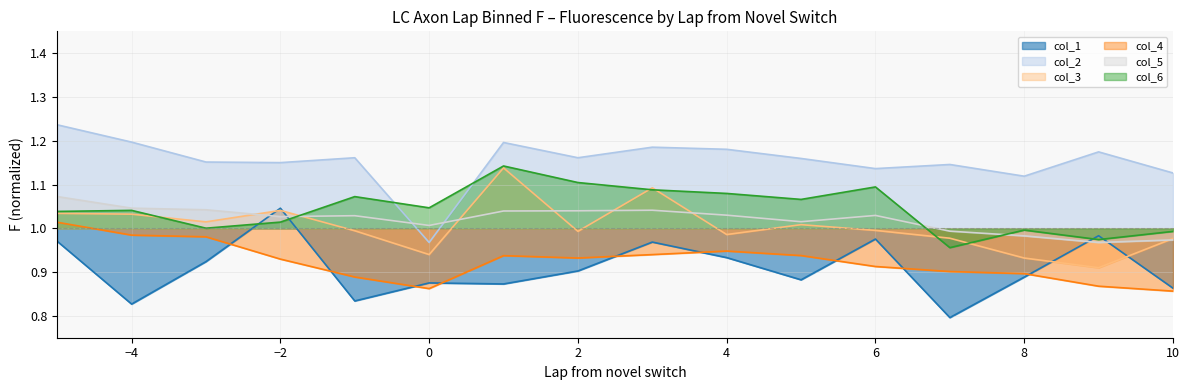

Reading left to right, what are all the values shown in this chart?

col_1: 1.0	0.8	0.9	1.0	0.8	0.9	0.9	0.9	1.0	0.9	0.9	1.0	0.8	0.9	1.0	0.9
col_2: 1.2	1.2	1.2	1.2	1.2	1.0	1.2	1.2	1.2	1.2	1.2	1.1	1.1	1.1	1.2	1.1
col_3: 1.0	1.0	1.0	1.0	1.0	0.9	1.1	1.0	1.1	1.0	1.0	1.0	1.0	0.9	0.9	1.0
col_4: 1.0	1.0	1.0	0.9	0.9	0.9	0.9	0.9	0.9	0.9	0.9	0.9	0.9	0.9	0.9	0.9
col_5: 1.1	1.0	1.0	1.0	1.0	1.0	1.0	1.0	1.0	1.0	1.0	1.0	1.0	1.0	1.0	1.0
col_6: 1.0	1.0	1.0	1.0	1.1	1.0	1.1	1.1	1.1	1.1	1.1	1.1	1.0	1.0	1.0	1.0